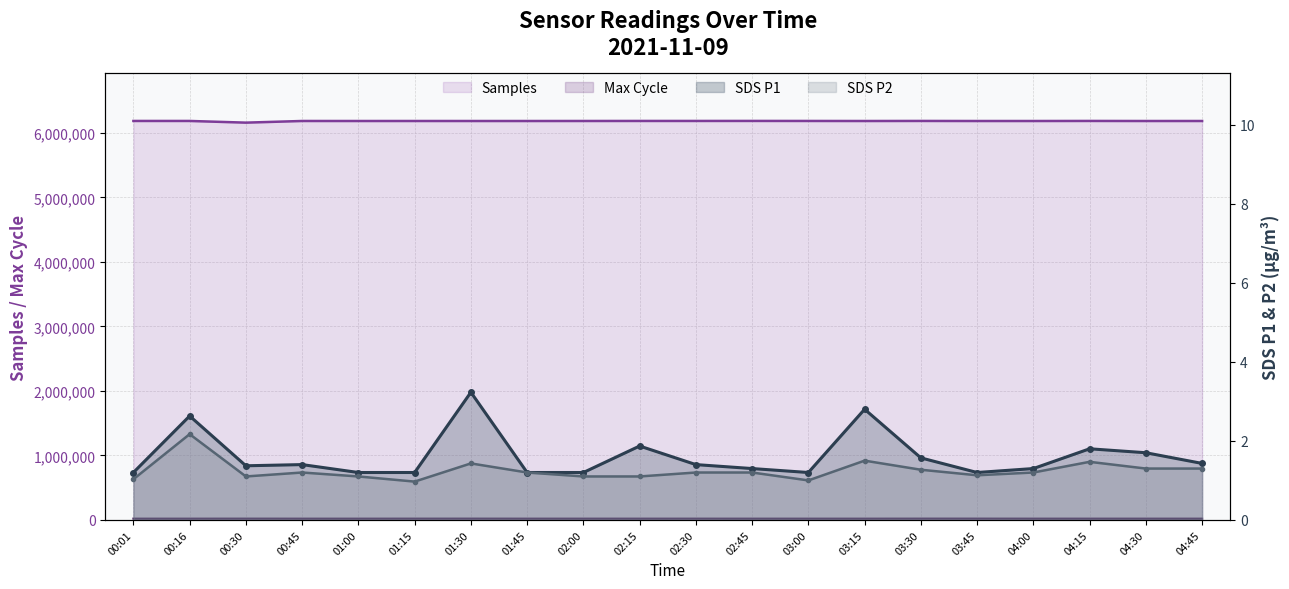

How many interior local peaks does the Samples series have?

5